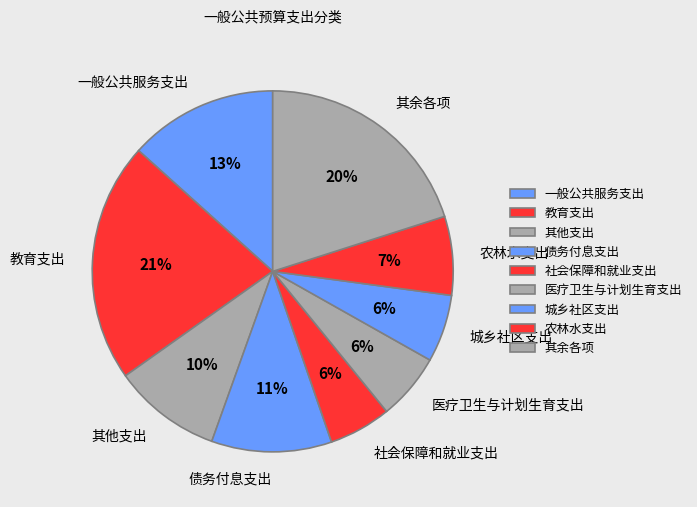

How many slices are in this pie chart?

9